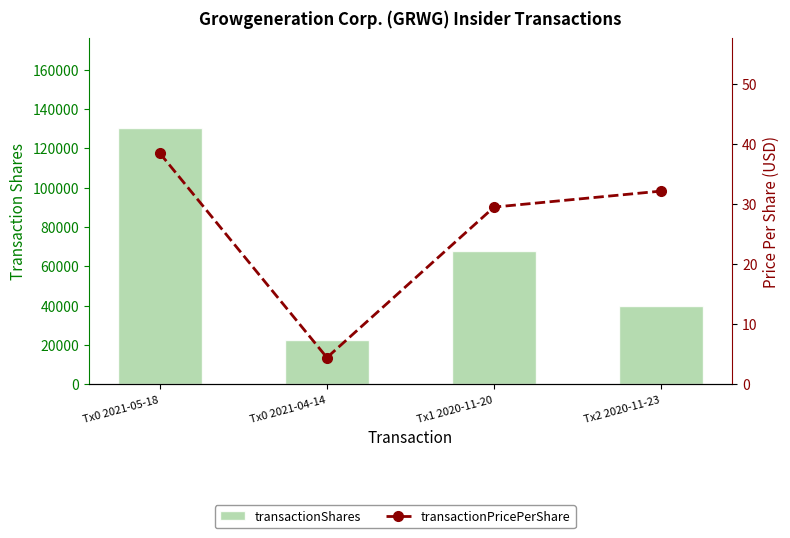

Between Tx1 2020-11-20 and Tx2 2020-11-23, which series saw the biggest shift?

transactionShares